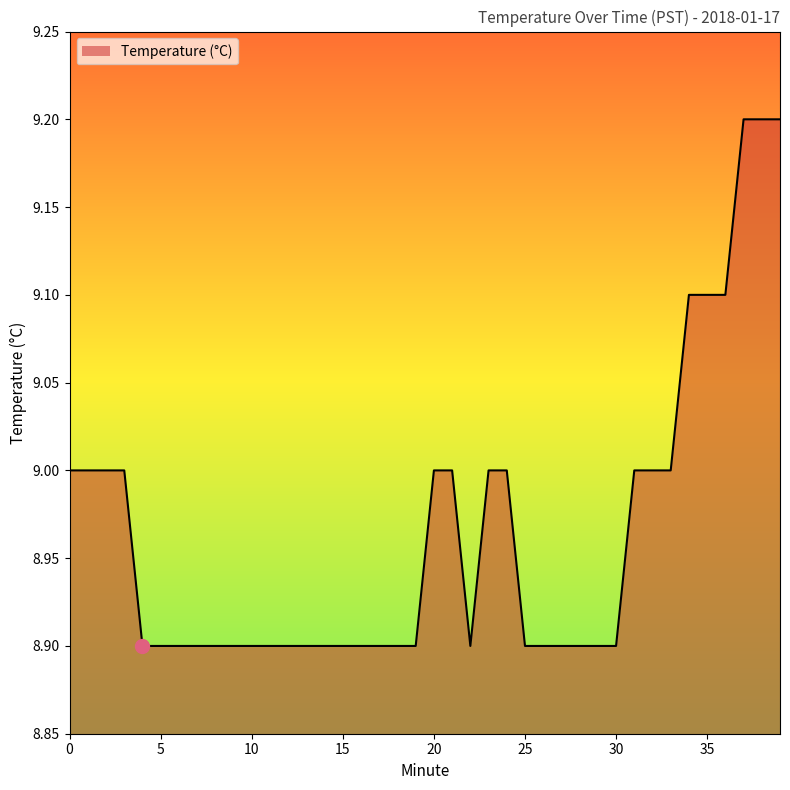

What is the minimum value shown in the chart?

8.9